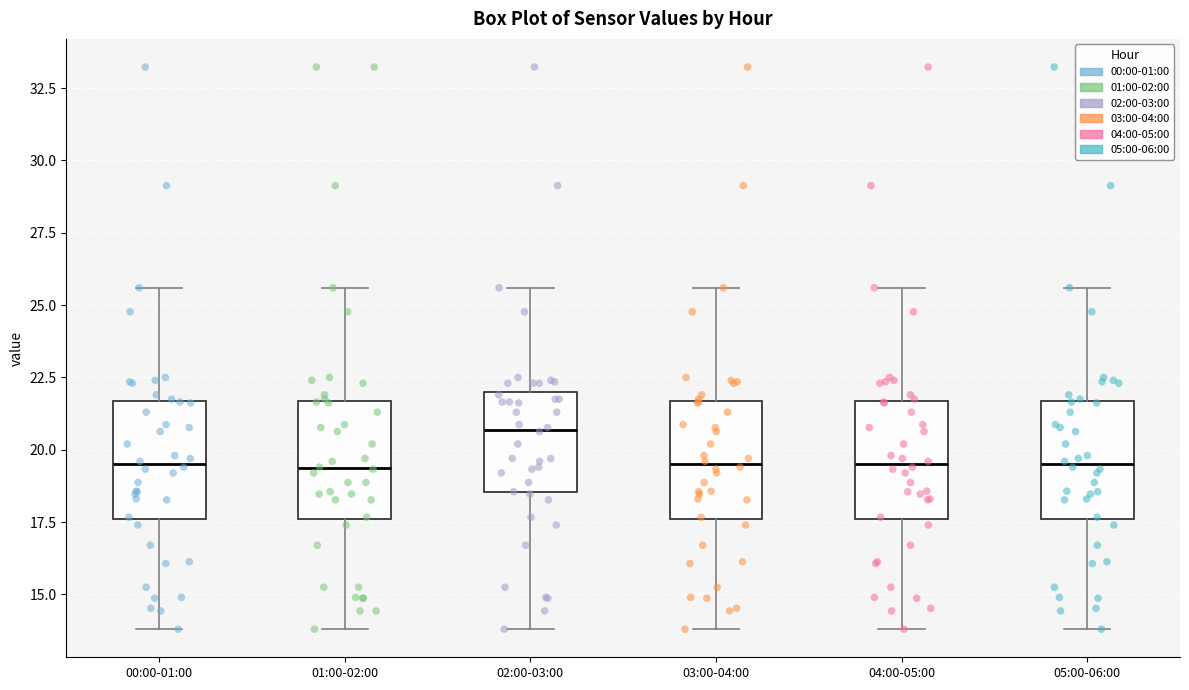

Reading left to right, read every box against the y-axis: the position of its median line, the range the box covers, and the ends of its whiskers. The values are not printed on the chart, so give them approximately, as read against the axis.

00:00-01:00: median 19.5, box 17.5 to 21.5, whiskers 14.0 to 25.5
01:00-02:00: median 19.5, box 17.5 to 21.5, whiskers 14.0 to 25.5
02:00-03:00: median 20.5, box 18.5 to 22.0, whiskers 14.0 to 25.5
03:00-04:00: median 19.5, box 17.5 to 21.5, whiskers 14.0 to 25.5
04:00-05:00: median 19.5, box 17.5 to 21.5, whiskers 14.0 to 25.5
05:00-06:00: median 19.5, box 17.5 to 21.5, whiskers 14.0 to 25.5